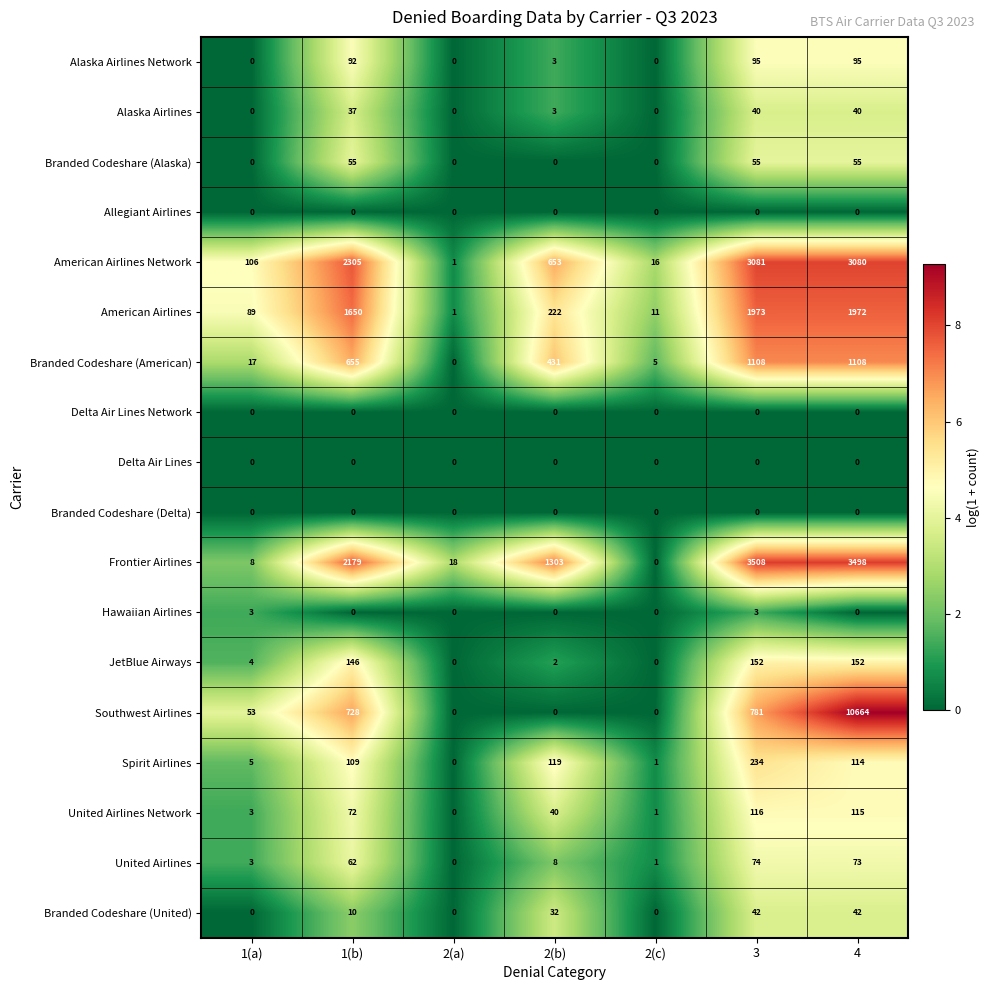

Is it true that United Airlines Network equals 116 at 3?

True